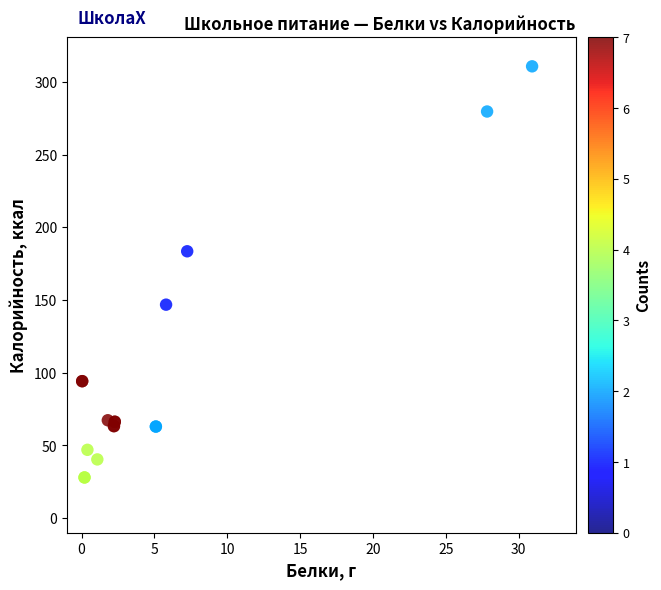

What Y value in the scatter plot is closest to 169?

183.5